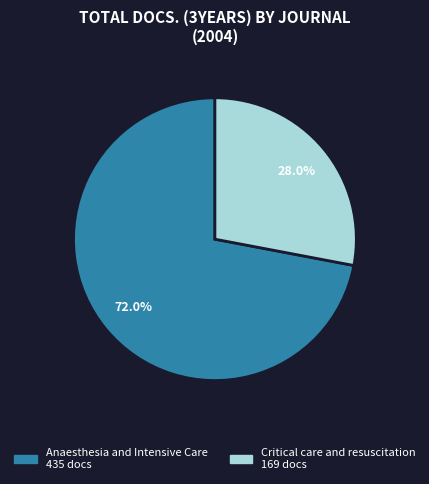

Does Anaesthesia and Intensive Care account for over 50% of the chart?

Yes